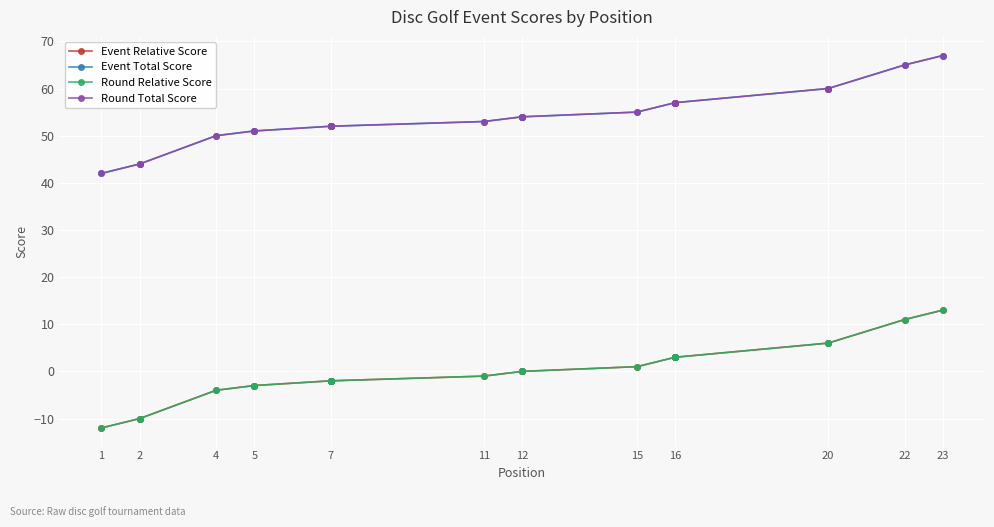

What is the maximum value shown in the chart?

67